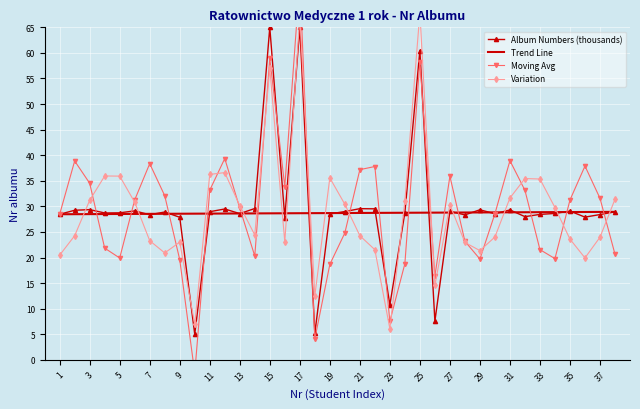

True or false: Variation has more than 2 points higher than both neighbors.

True